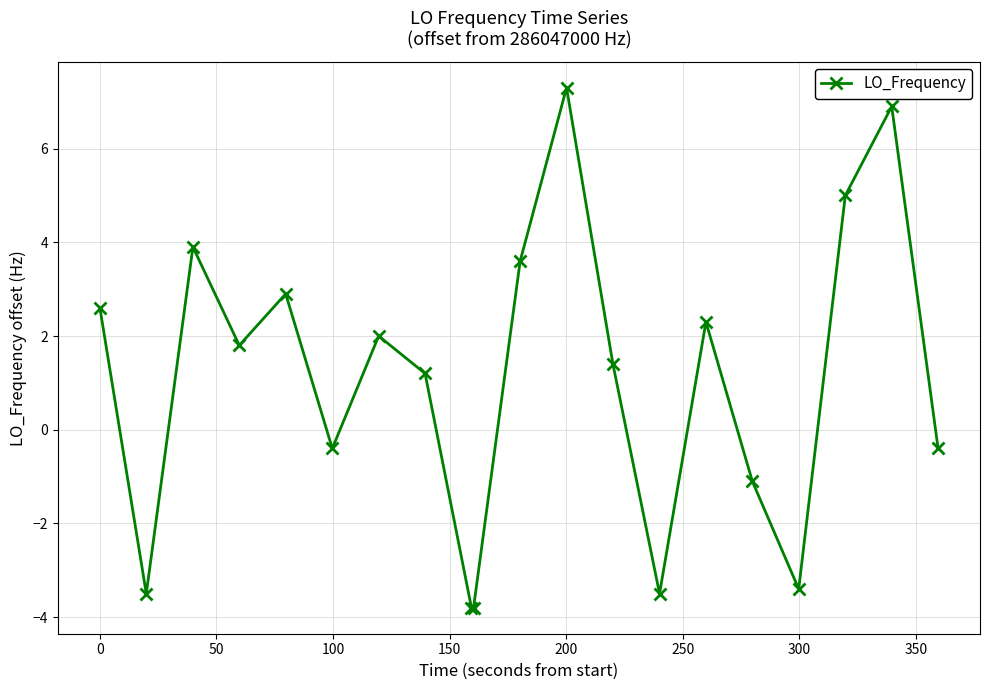

True or false: the data has more than 2 interior local peaks.

True